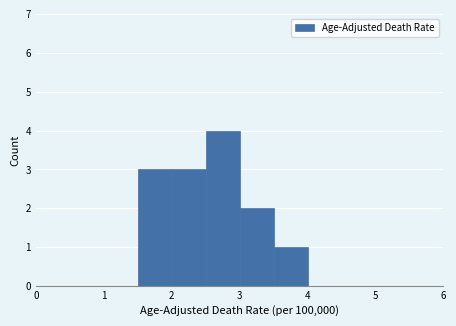

Over which range of the x-axis is the bar tallest?

2.5 to 3.0